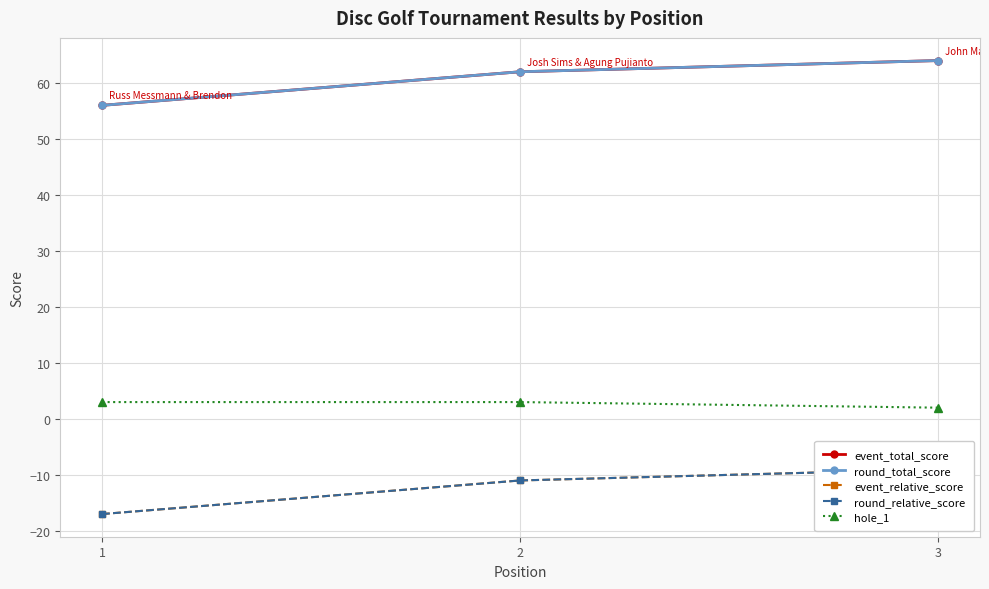

Reading left to right, what are all the values shown in this chart?

event_total_score: 1=56	2=62	3=64
round_total_score: 1=56	2=62	3=64
event_relative_score: 1=-17	2=-11	3=-9
round_relative_score: 1=-17	2=-11	3=-9
hole_1: 1=3	2=3	3=2